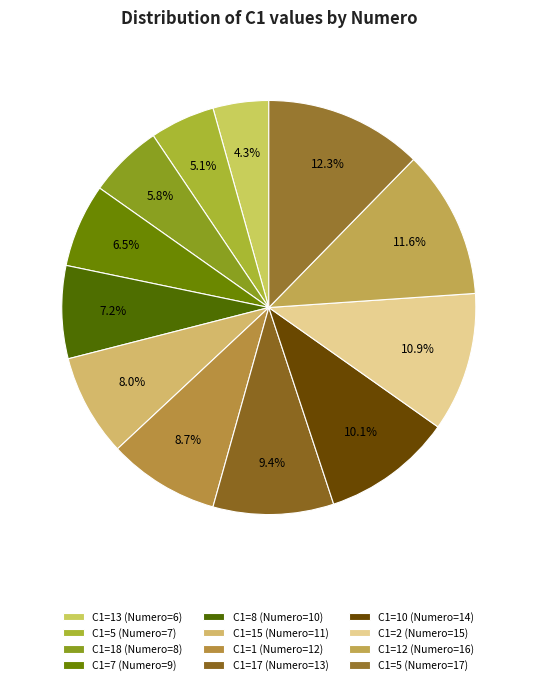

How many segments does this pie chart have?

12